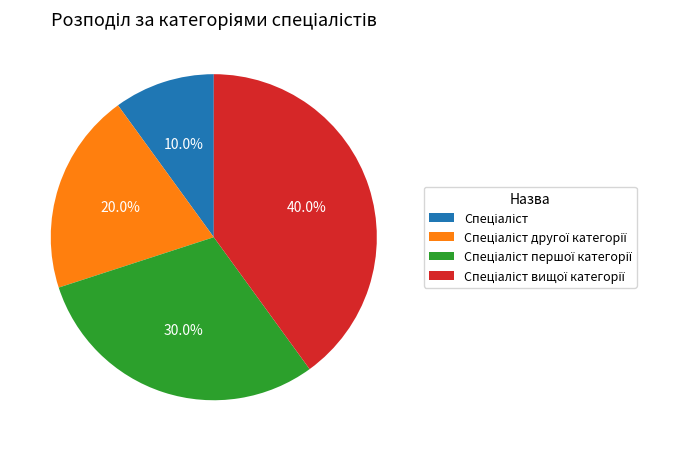

Does any single category account for the majority?

No